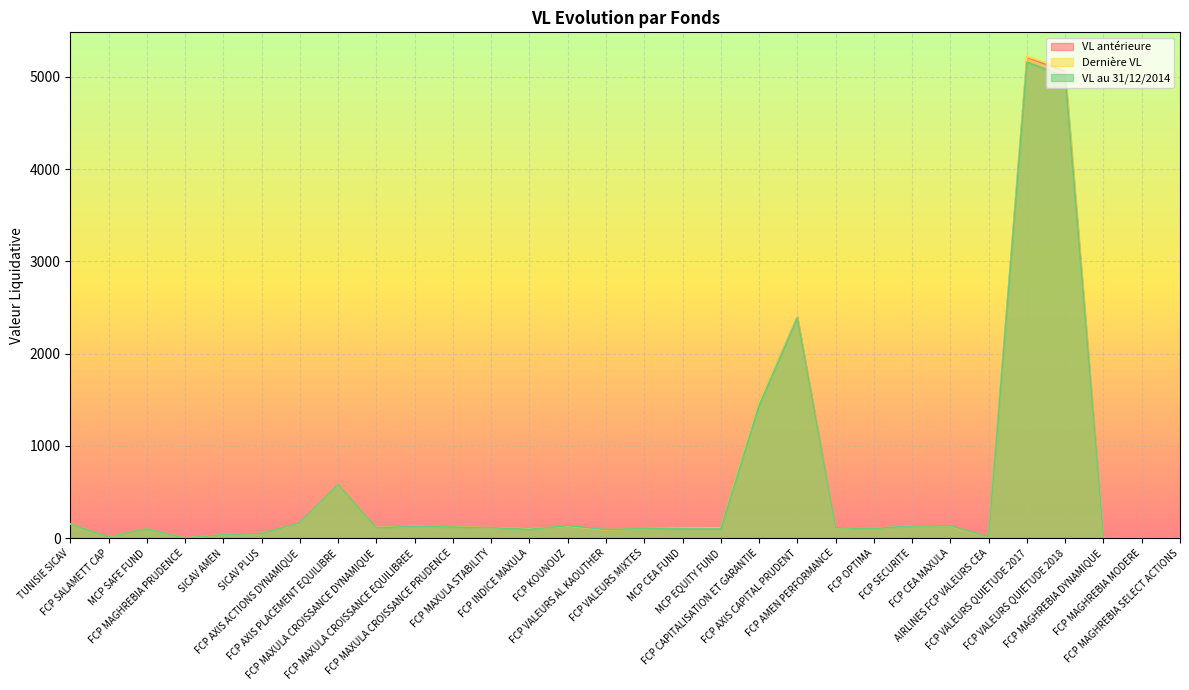

Is it true that VL antérieure equals 108.7 at MCP EQUITY FUND?

True